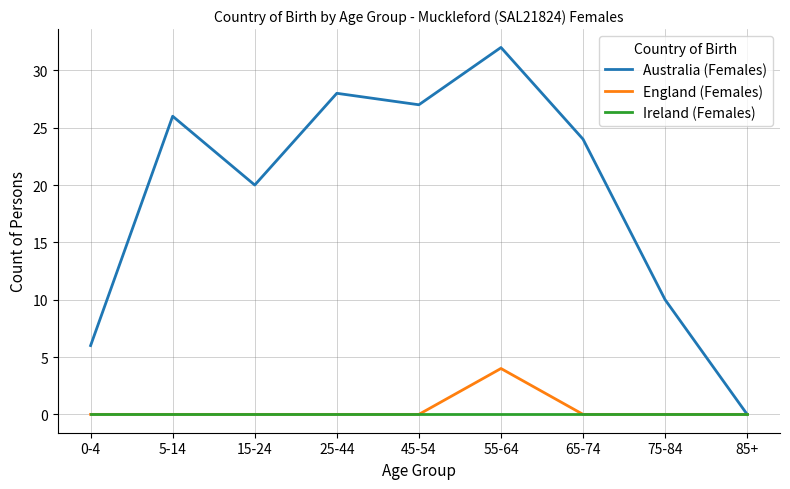

Count the England (Females) values in the range 0 to 1.

8